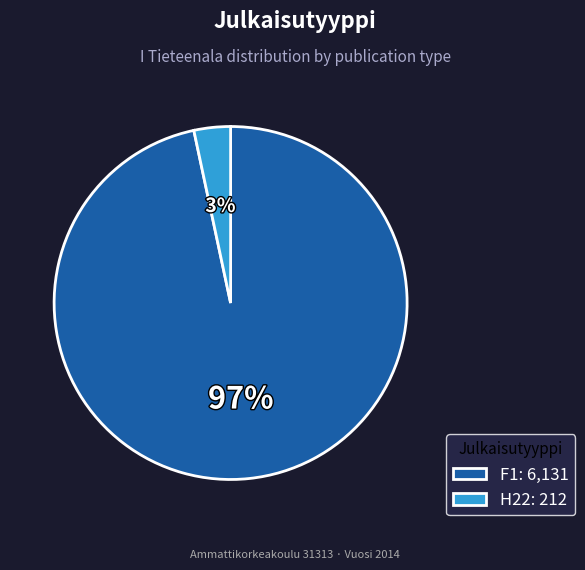

The F1 slice represents 82% of the pie. True or false?

False